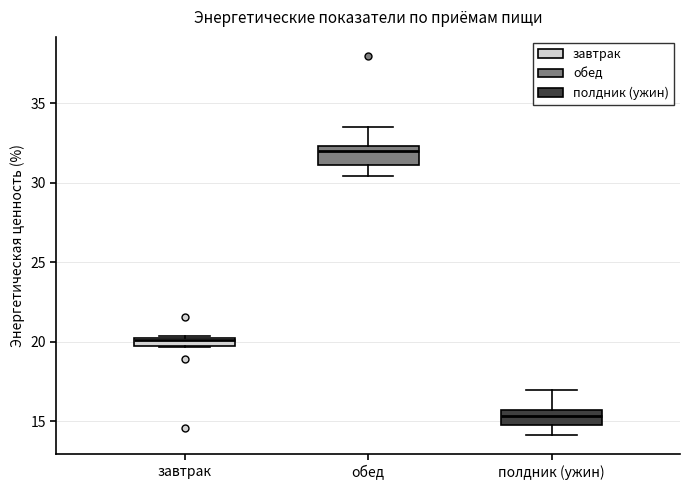

Which box's median line is the lowest?

полдник (ужин)